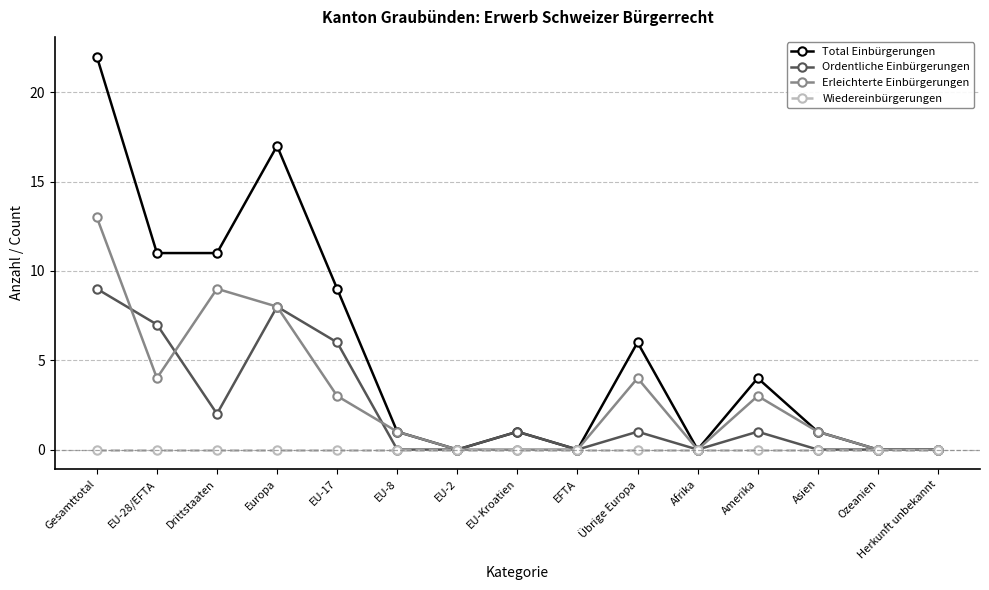

Is it true that Total Einbürgerungen equals 11 at EU-28/EFTA?

True